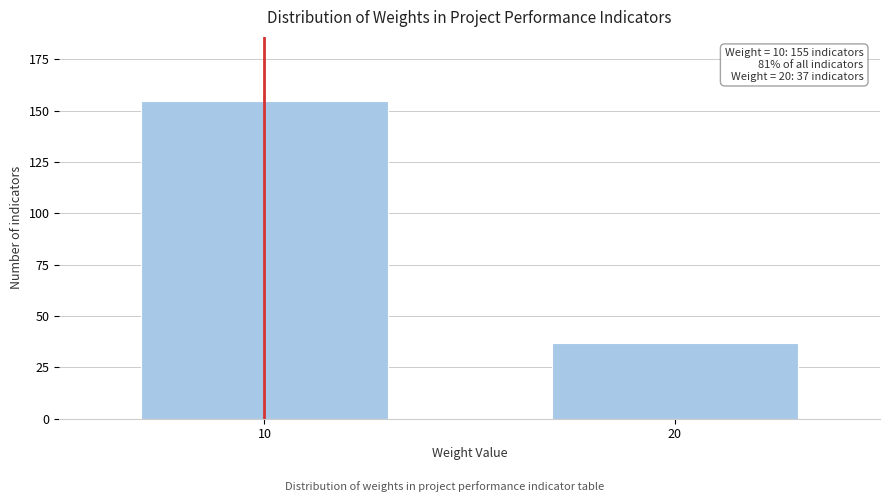

Reading right to left, extract all data points from this chart.

20=37	10=155